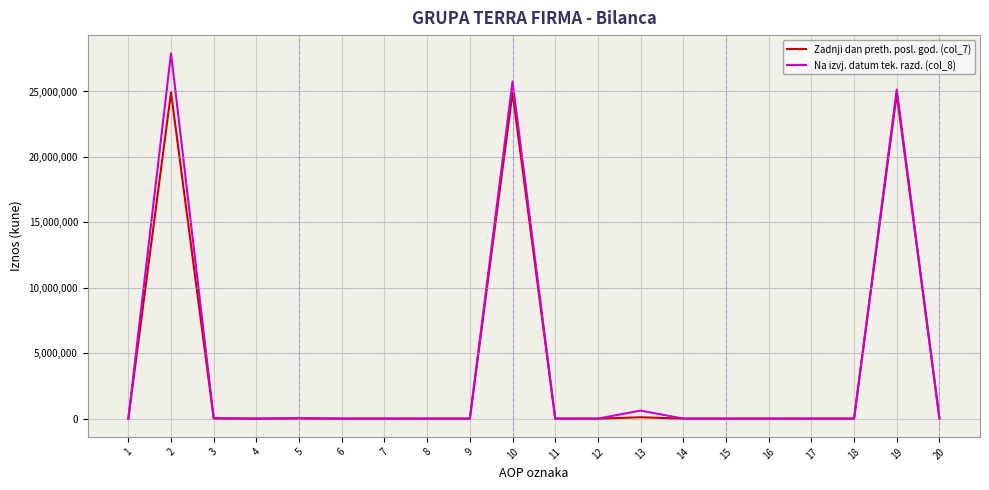

Between 16 and 19, which series saw the biggest shift?

Na izvj. datum tek. razd. (col_8)